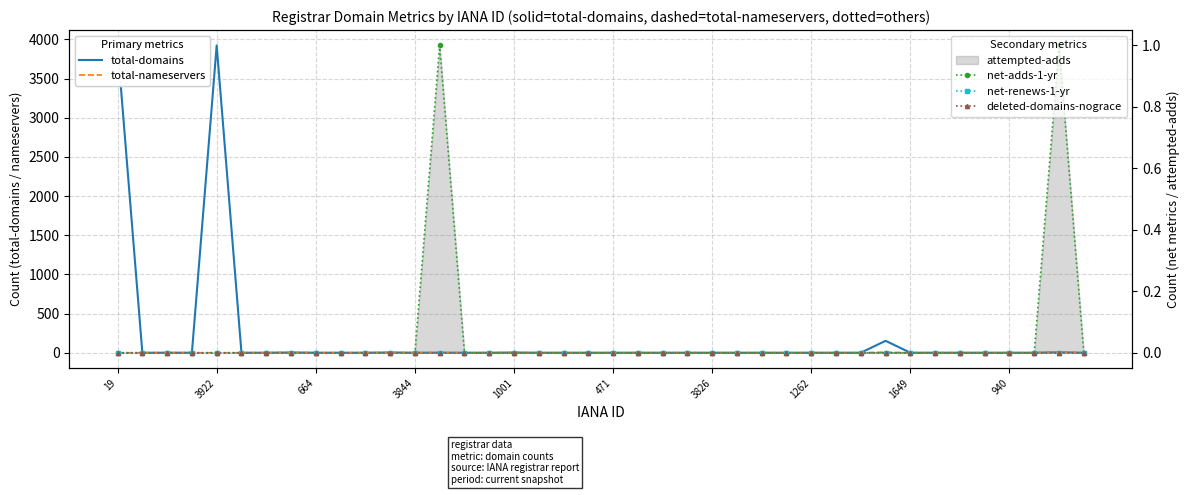

Does the chart have visible grid lines?

Yes